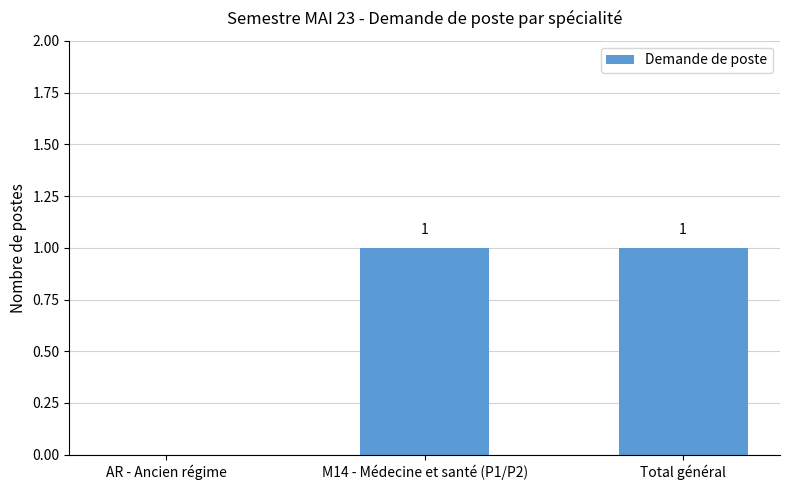

True or false: the data shows 2 at M14 - Médecine et santé (P1/P2).

False